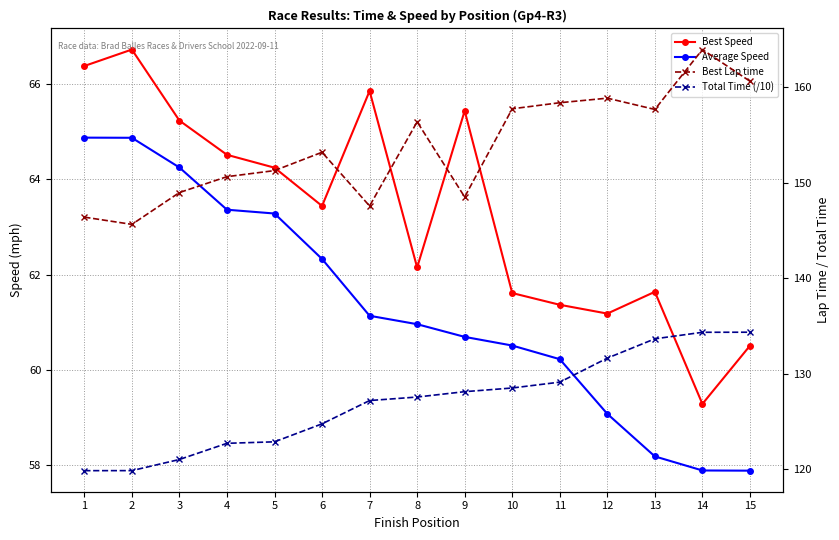

What is the difference between the maximum and minimum values in the Average Speed series?

7.0